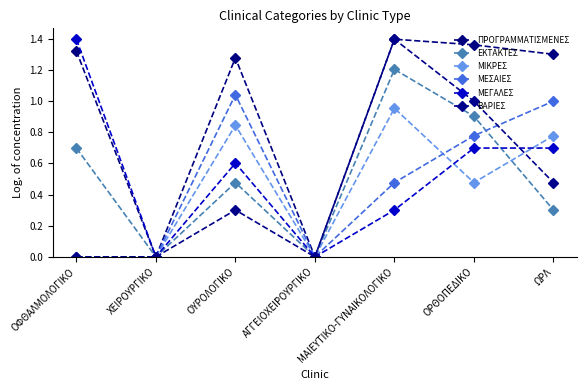

Which series has the largest total across all categories?

ΠΡΟΓΡΑΜΜΑΤΙΣΜΕΝΕΣ